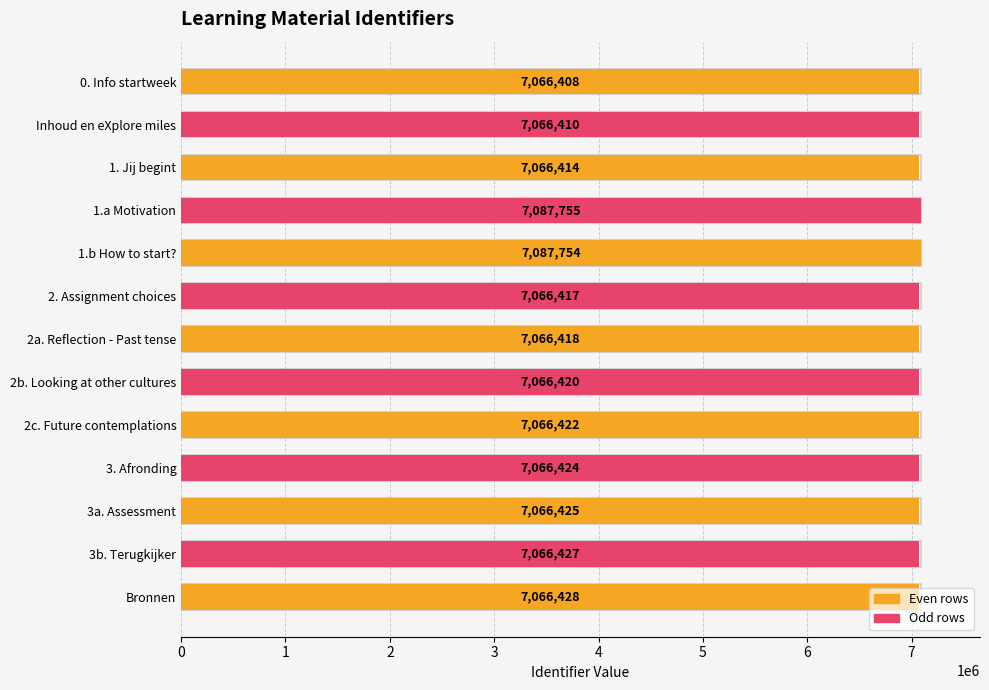

Reading right to left, list all the values displayed in this chart.

7066428	7066427	7066425	7066424	7066422	7066420	7066418	7066417	7087754	7087755	7066414	7066410	7066408